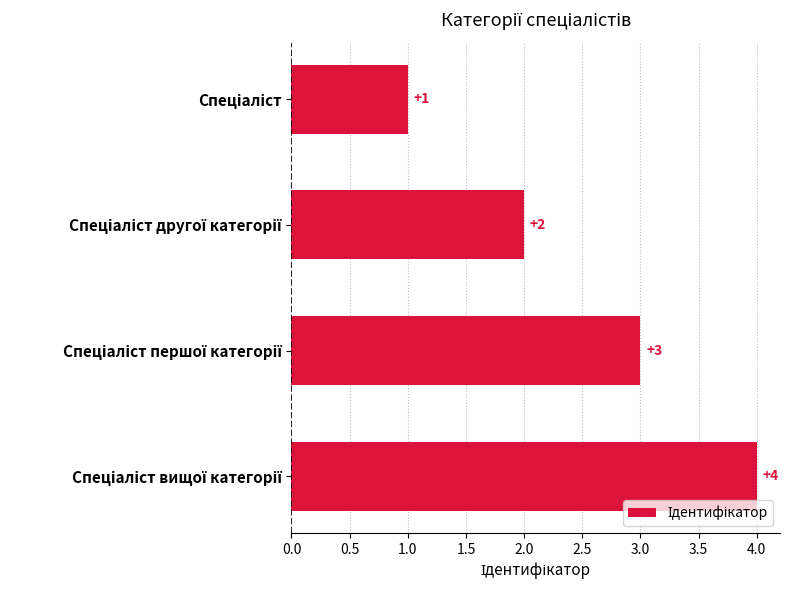

What is the difference between the maximum and minimum values?

3